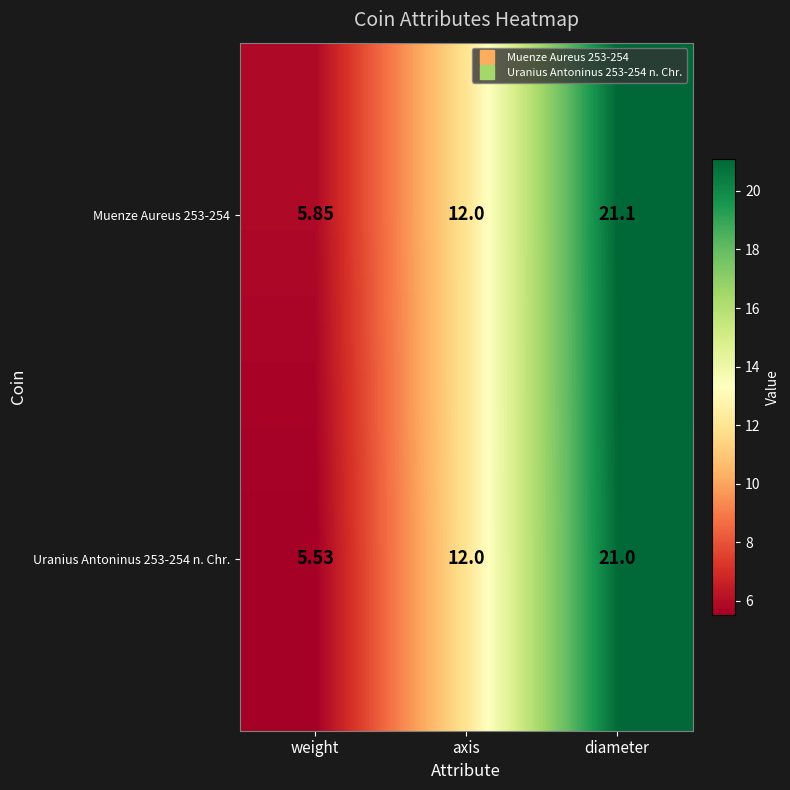

At which category does the chart reach its peak across all series?

diameter